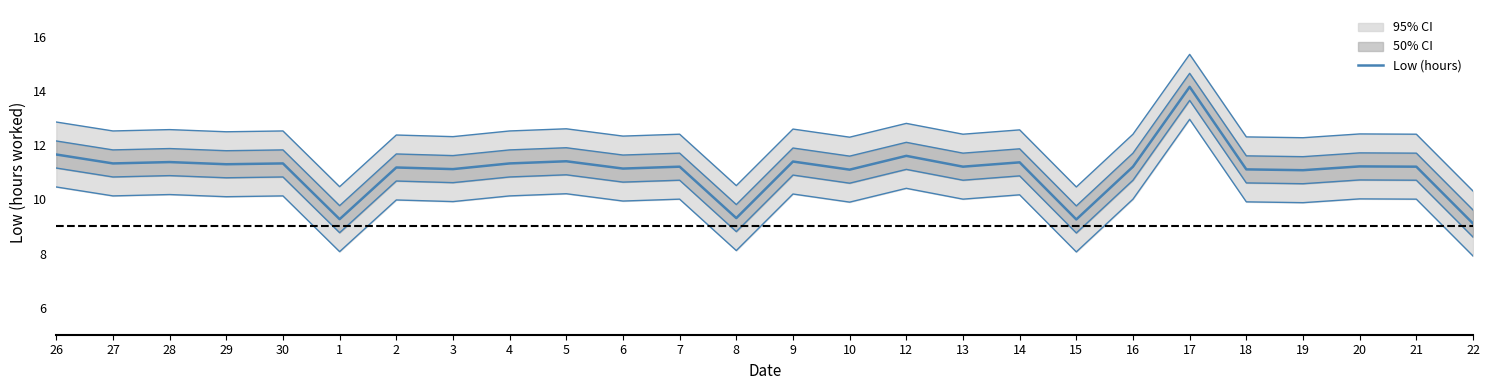

List the labels in order of value, smallest first.

22, 15, 1, 8, 19, 10, 18, 3, 6, 2, 7, 13, 16, 21, 20, 29, 27, 30, 4, 14, 28, 9, 5, 12, 26, 17